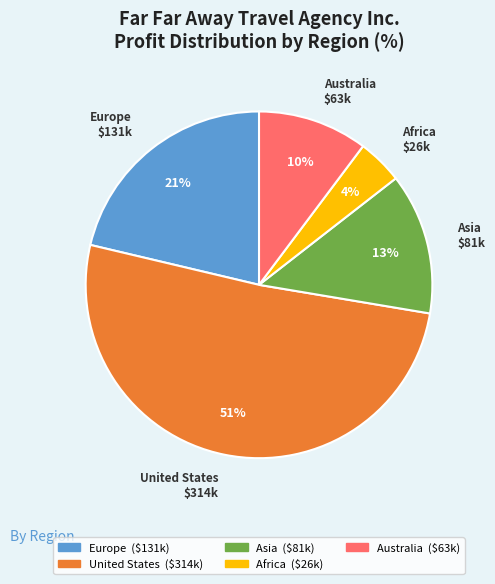

Is it true that Africa is 4% of the pie?

True